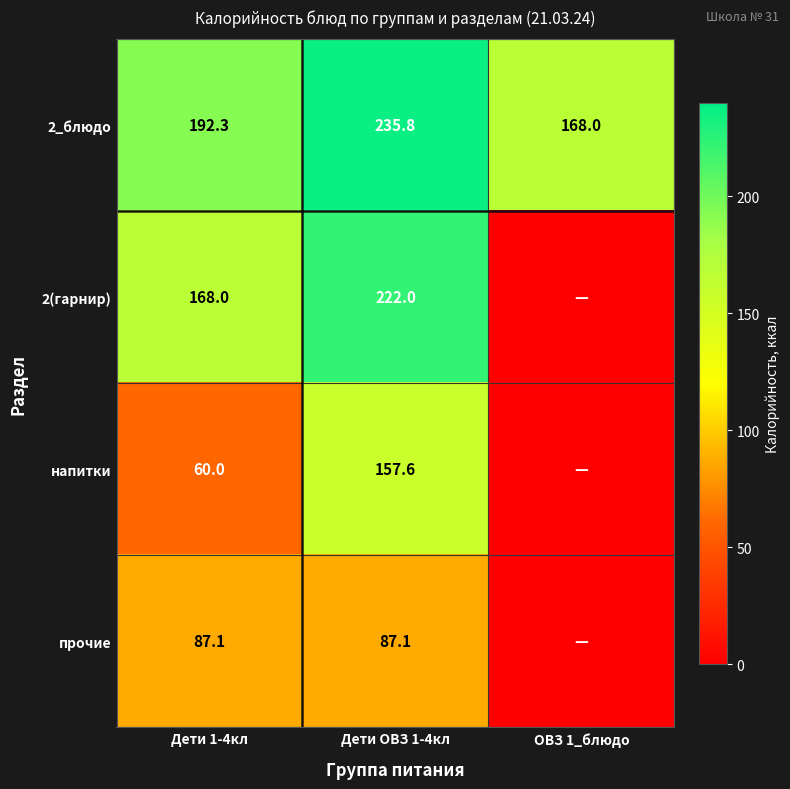

Is it true that 2_блюдо equals 276.3 at Дети 1-4кл?

False